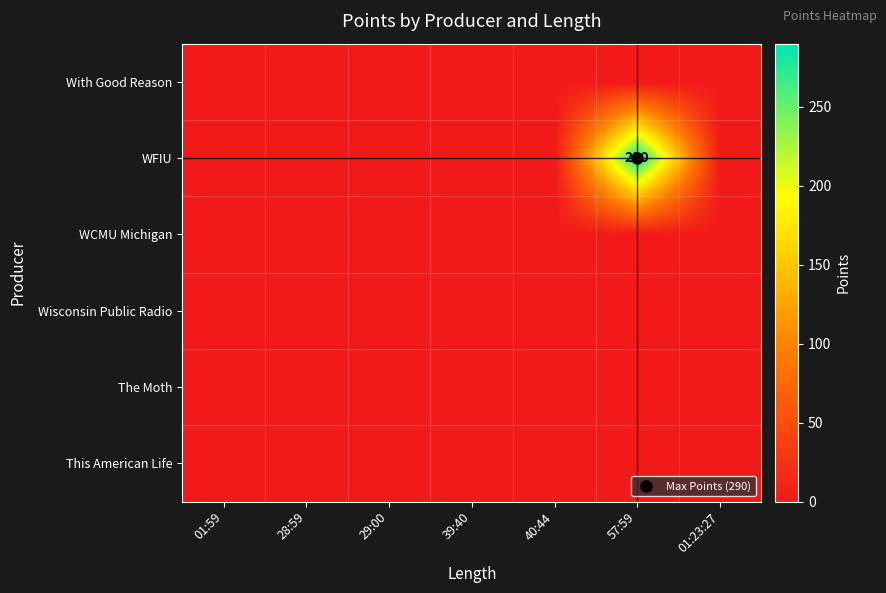

Which label corresponds to the largest value in the chart?

57:59